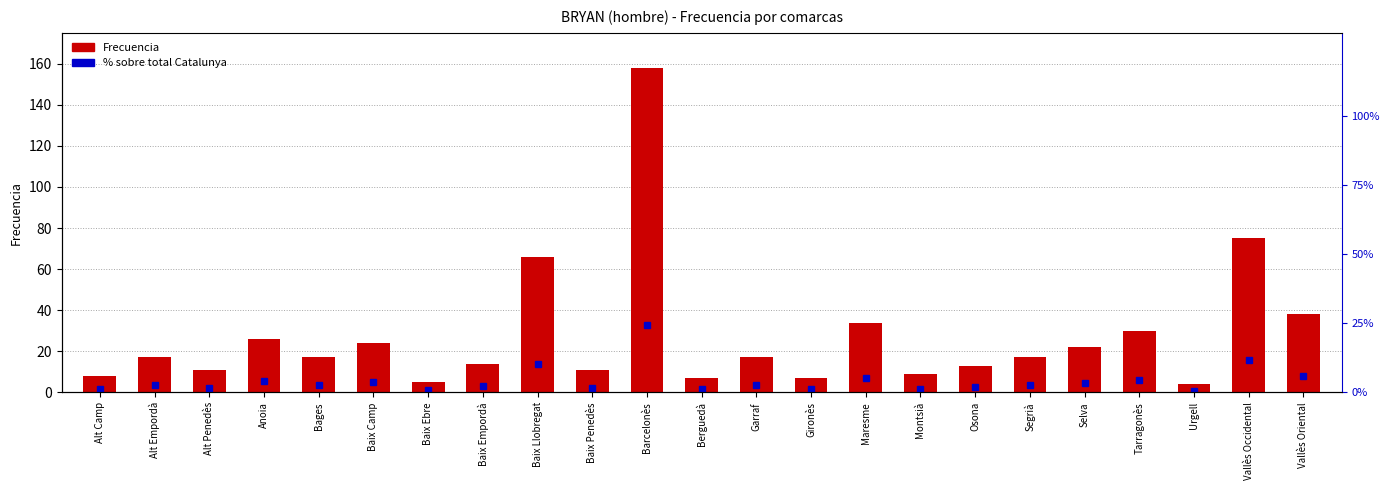

What are all the series names shown in the legend?

Frecuencia, % sobre total Catalunya